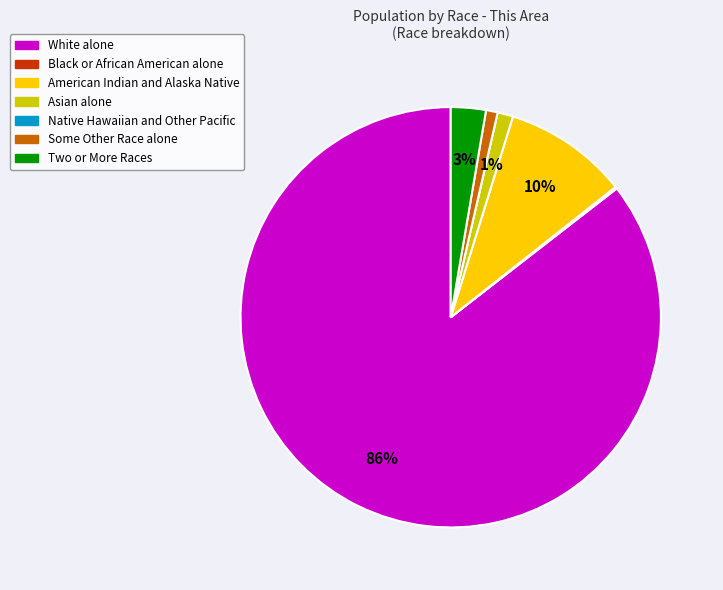

Does Some Other Race alone represent more than half of the total?

No